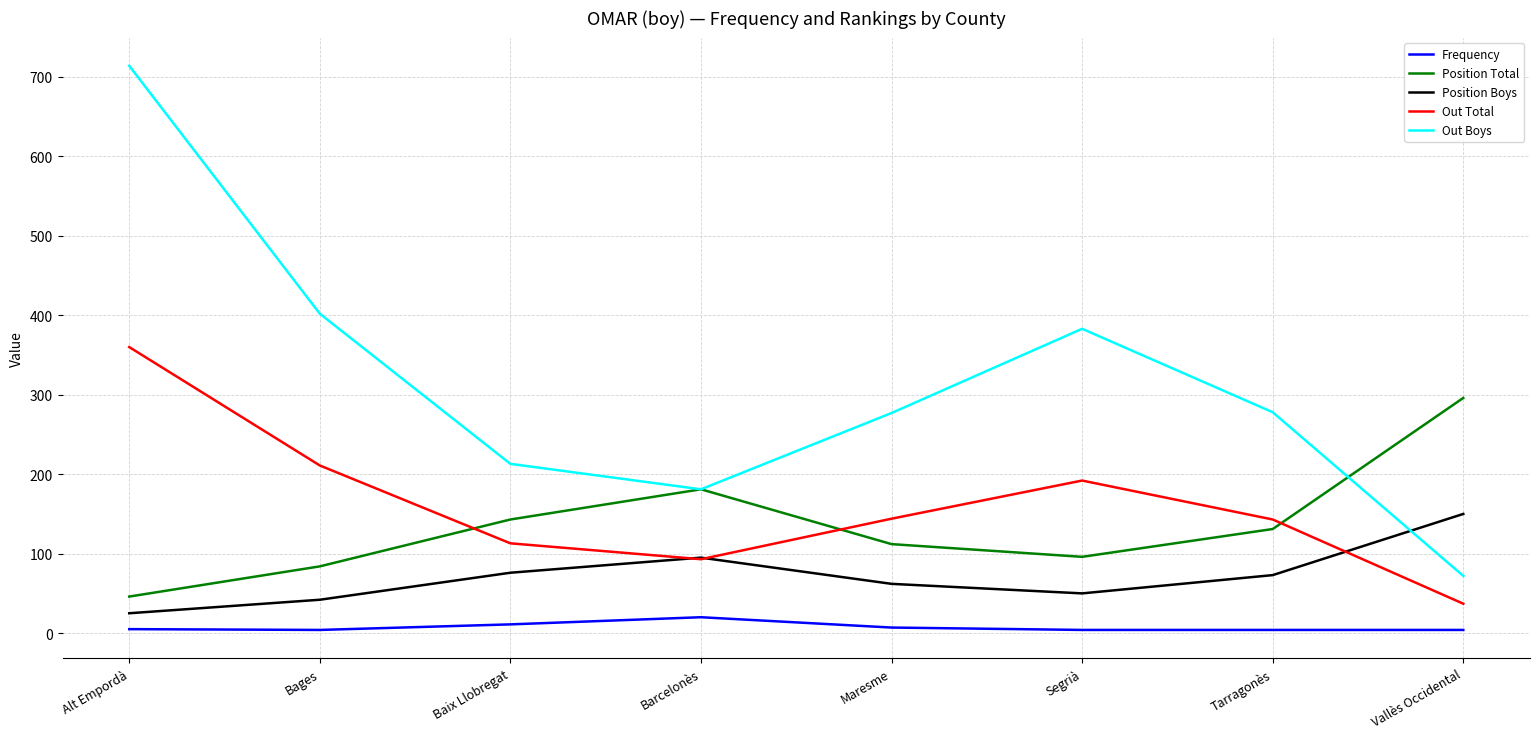

Where is Position Total nearest to the value 171?

Barcelonès